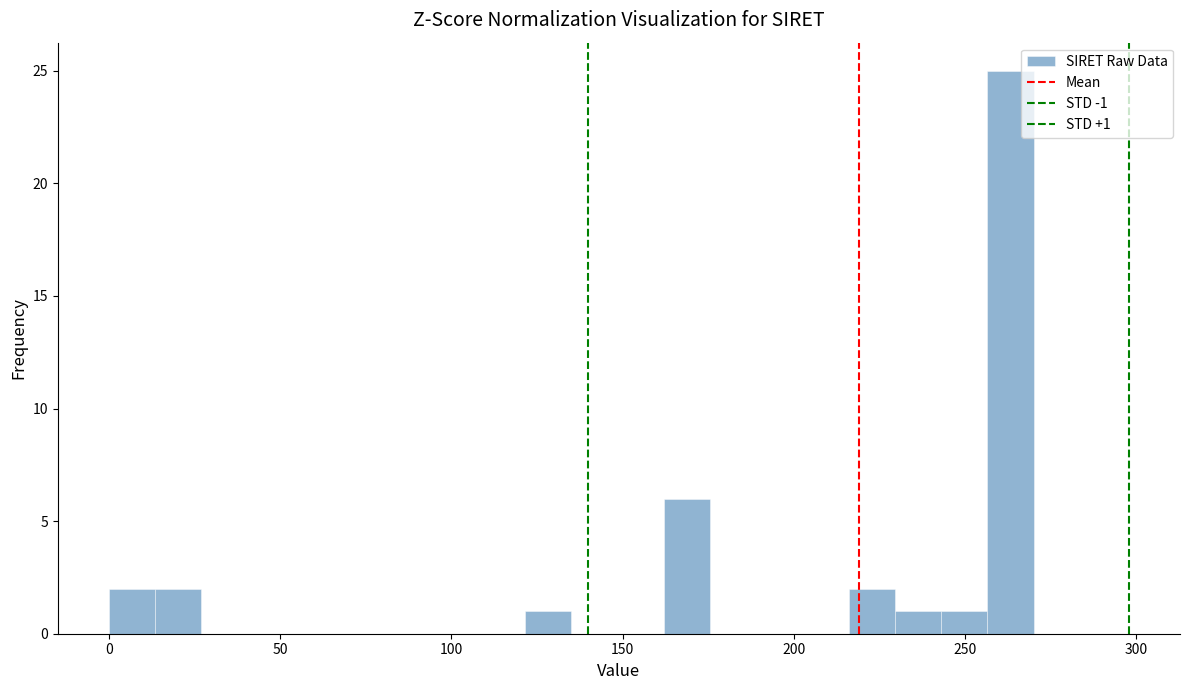

Read against the x-axis, roughly where is the centre of the tallest bar?

265